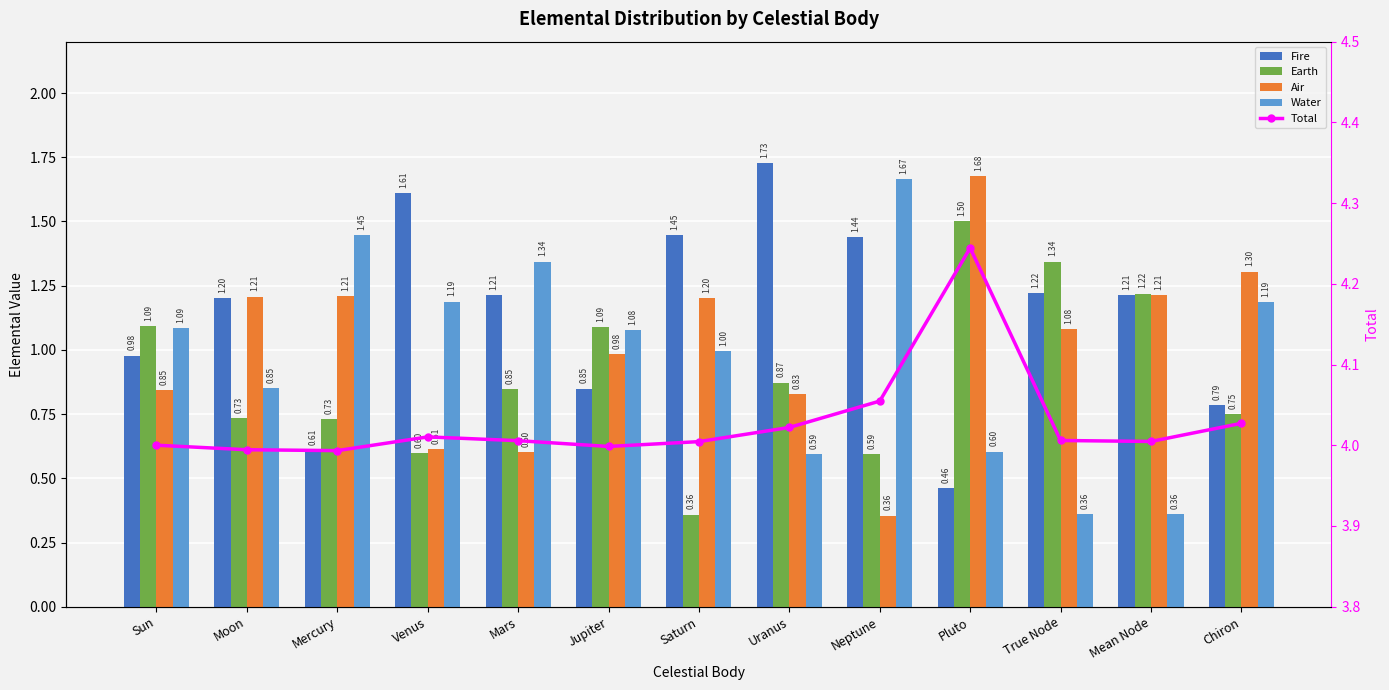

Which label corresponds to the smallest value in the chart?

Neptune